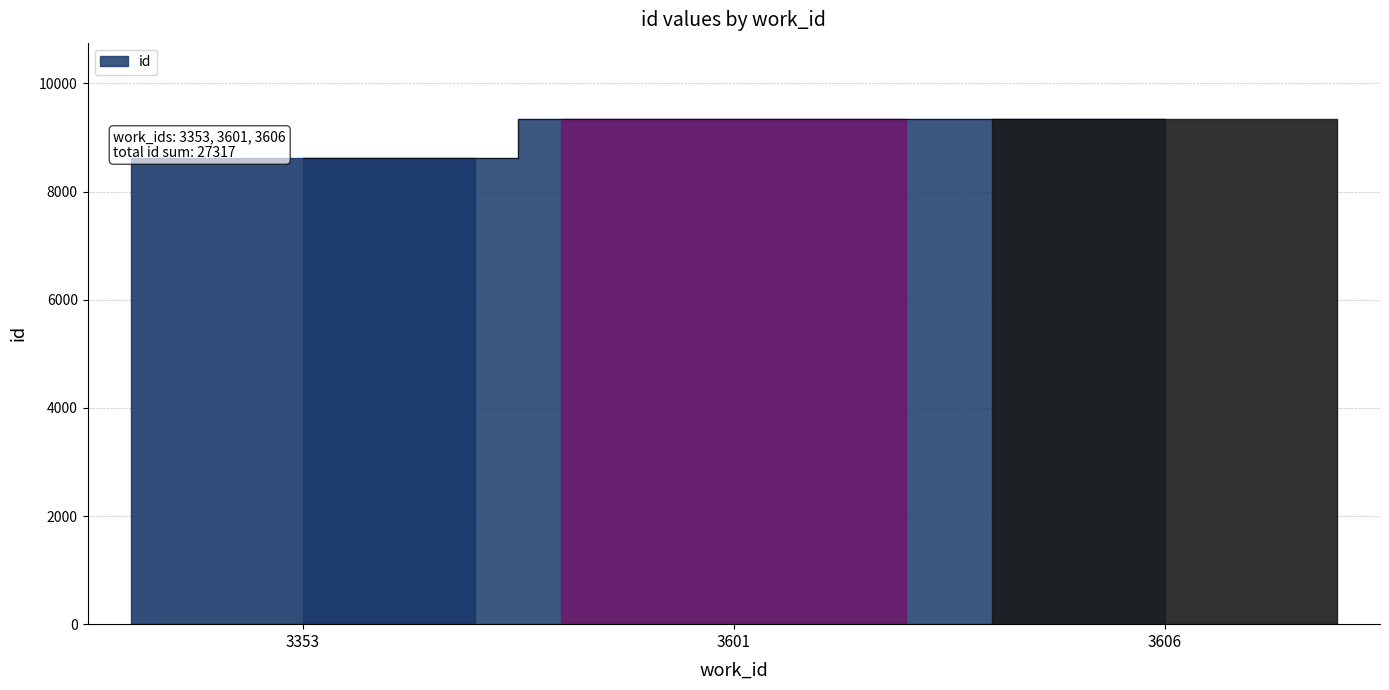

Is it true that the value at 3606 is 9350?

True